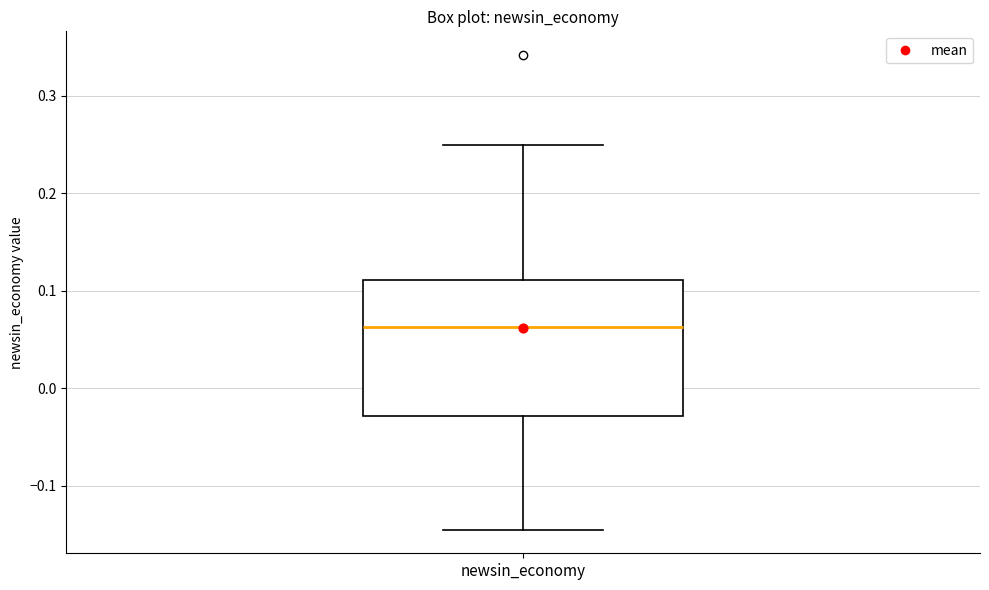

Where is the lower edge of the box for newsin_economy on the y-axis? The values are not printed on the chart, so give them approximately, as read against the axis.

-0.03